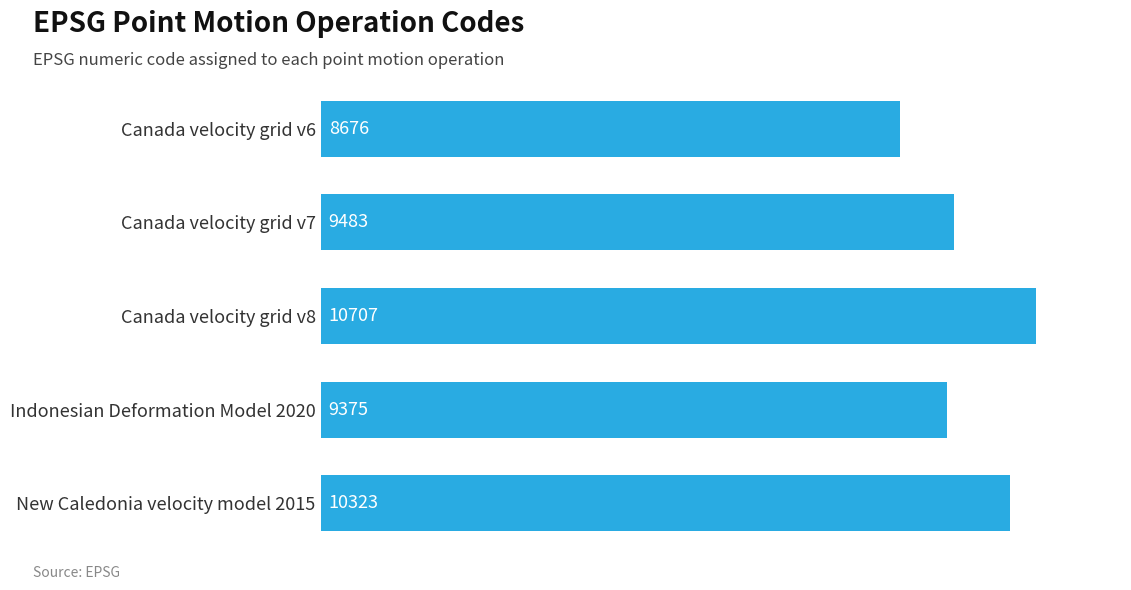

How many bars are there in total?

5